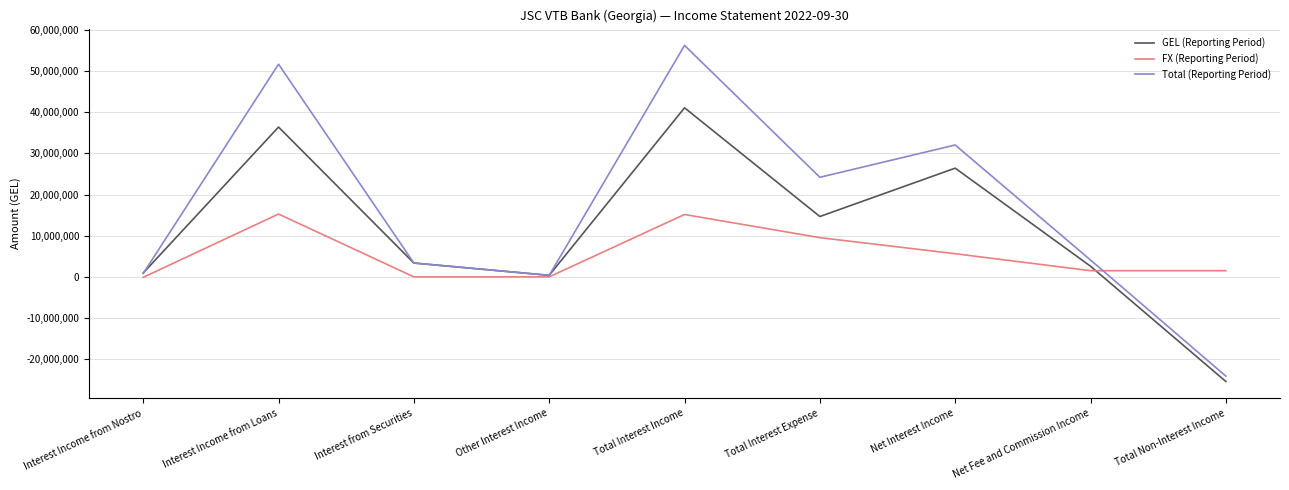

True or false: GEL (Reporting Period) has more than 0 interior local peaks.

True